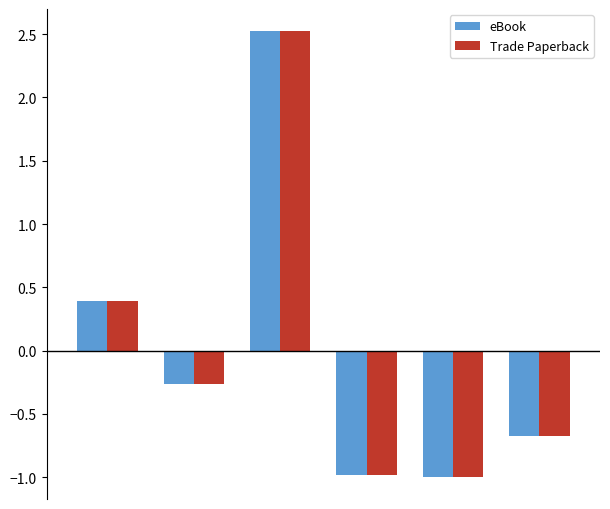

What are all the series names shown in the legend?

eBook, Trade Paperback